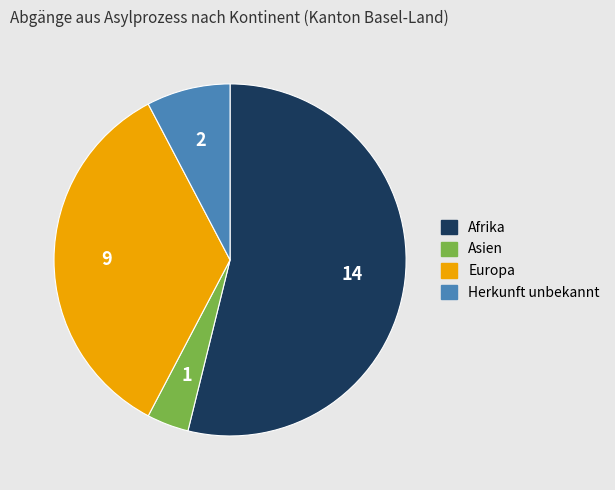

Is it true that Herkunft unbekannt is 18% of the pie?

False